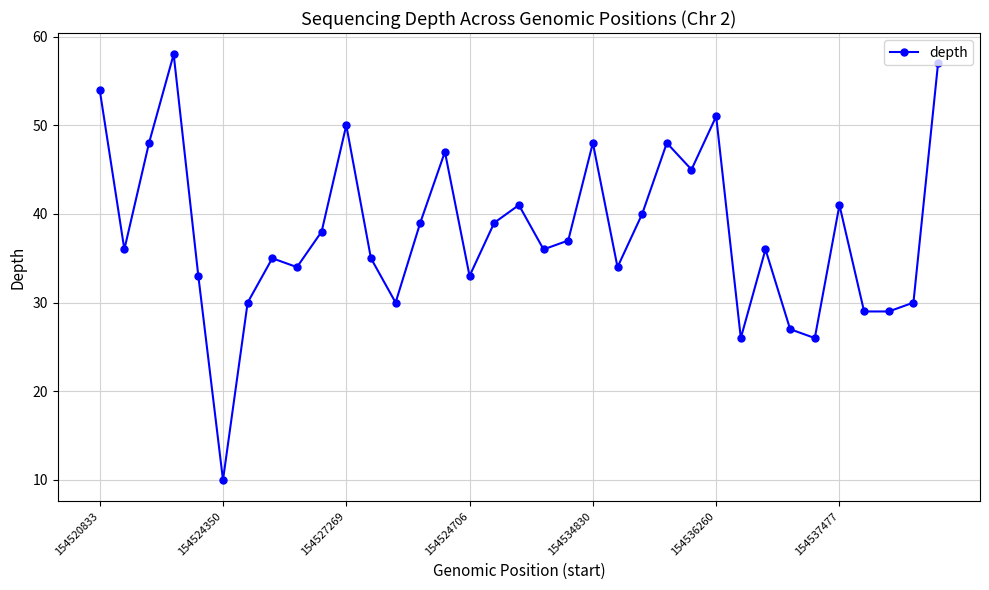

True or false: there are more than 0 points higher than both neighbors.

True